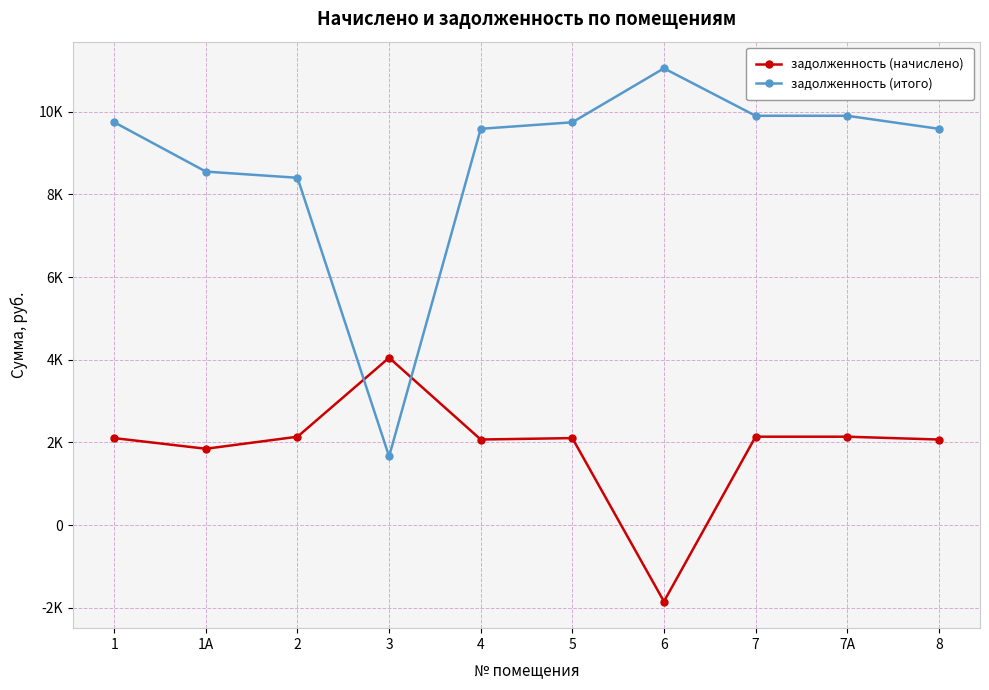

Reading left to right, what are all the values shown in this chart?

задолженность (начислено): 2104.4	1846.8	2138.4	4048.4	2070.4	2104.4	-1847.3	2138.4	2138.4	2070.4
задолженность (итого): 9742.5	8550.0	8400.0	1661.5	9585.0	9742.5	11047.5	9900.0	9900.0	9585.0